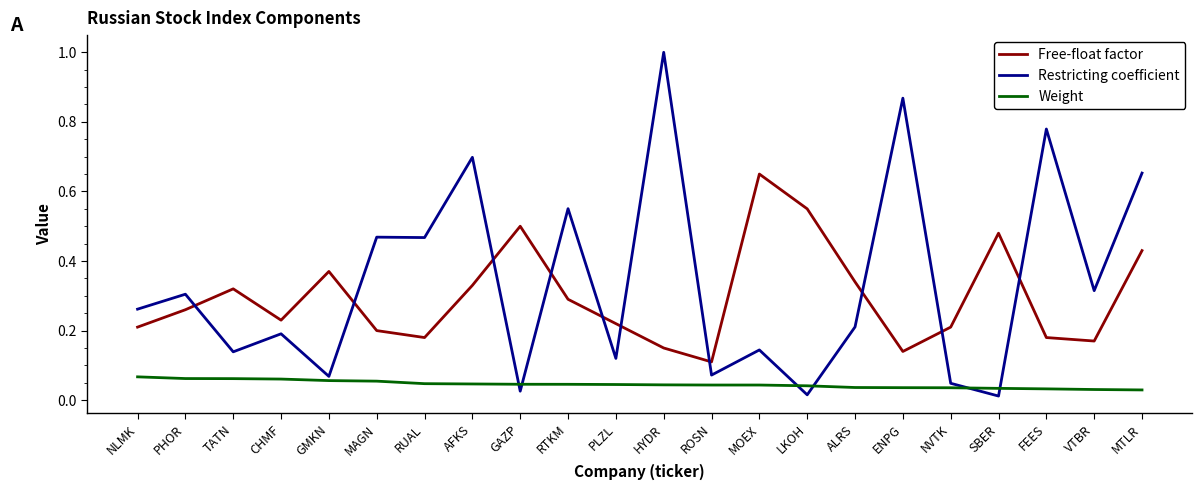

Between AFKS and GAZP, which series saw the biggest shift?

Restricting coefficient